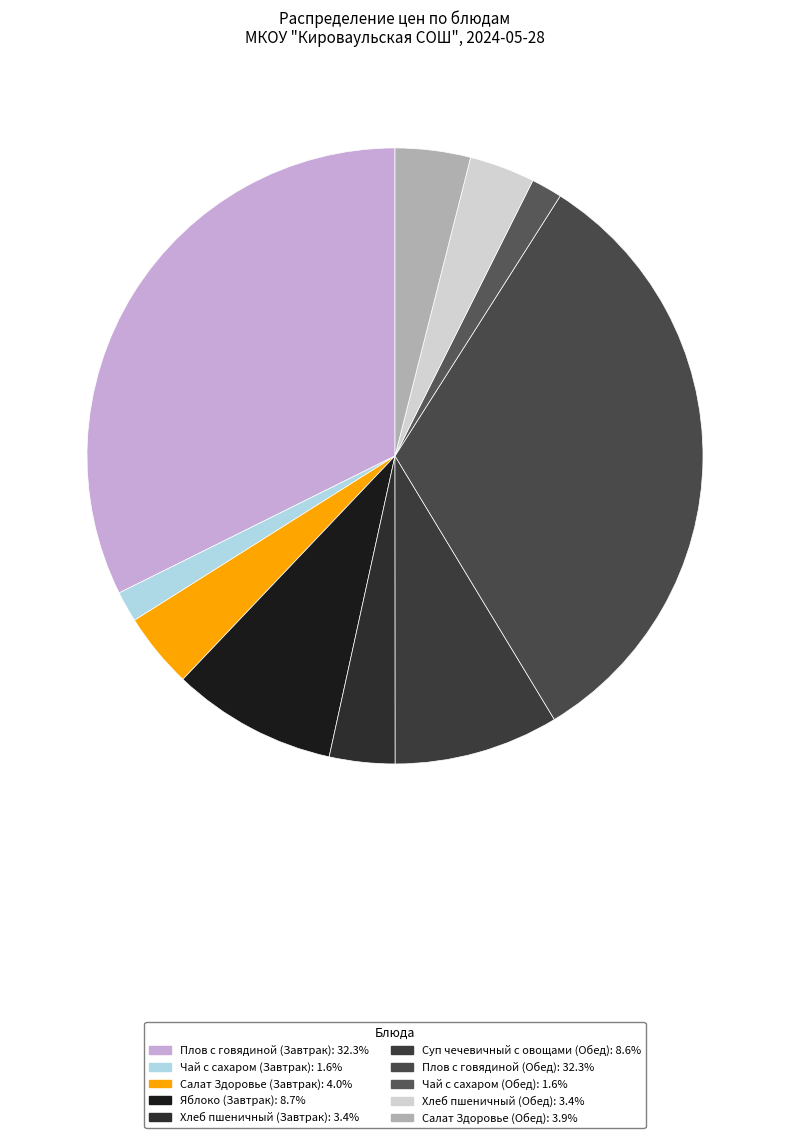

What percentage is the Плов с говядиной (Завтрак) slice, to the nearest percent?

32%